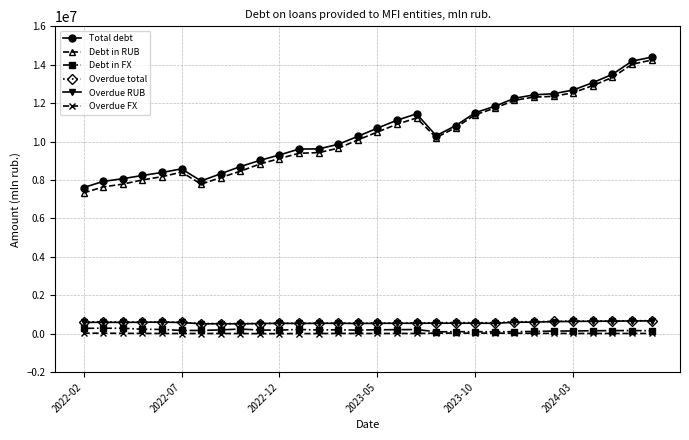

Which series has the largest range (max minus min)?

Debt in RUB